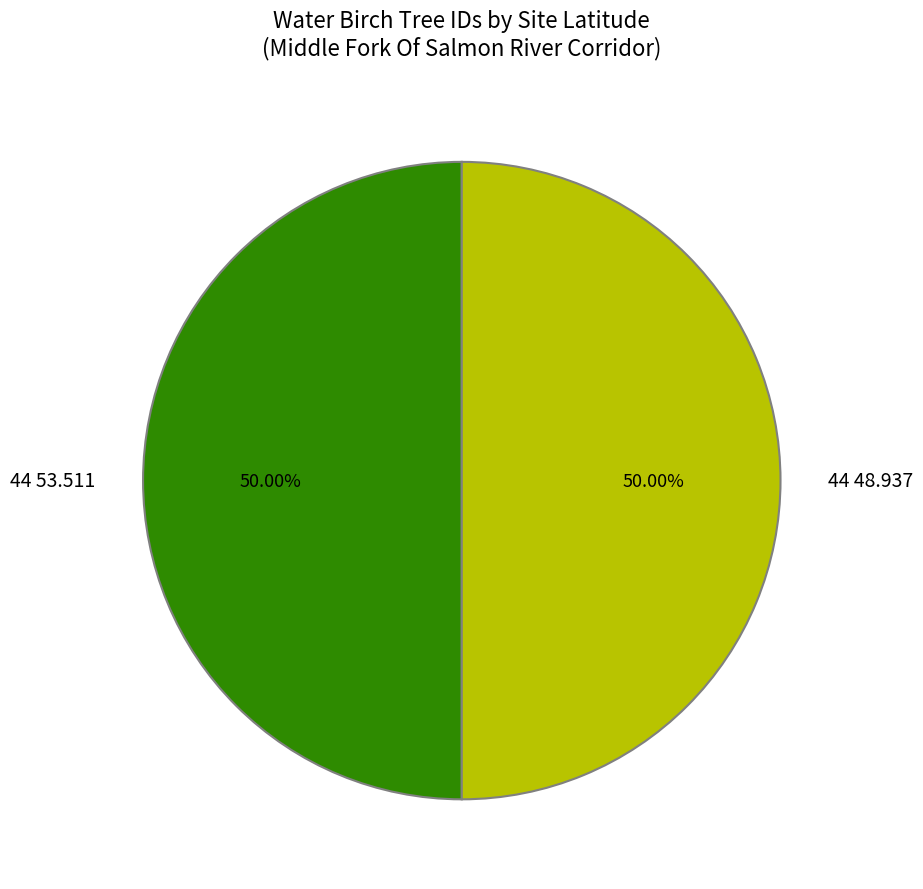

Is the sum of 44 53.511 and 44 48.937 greater than half?

Yes